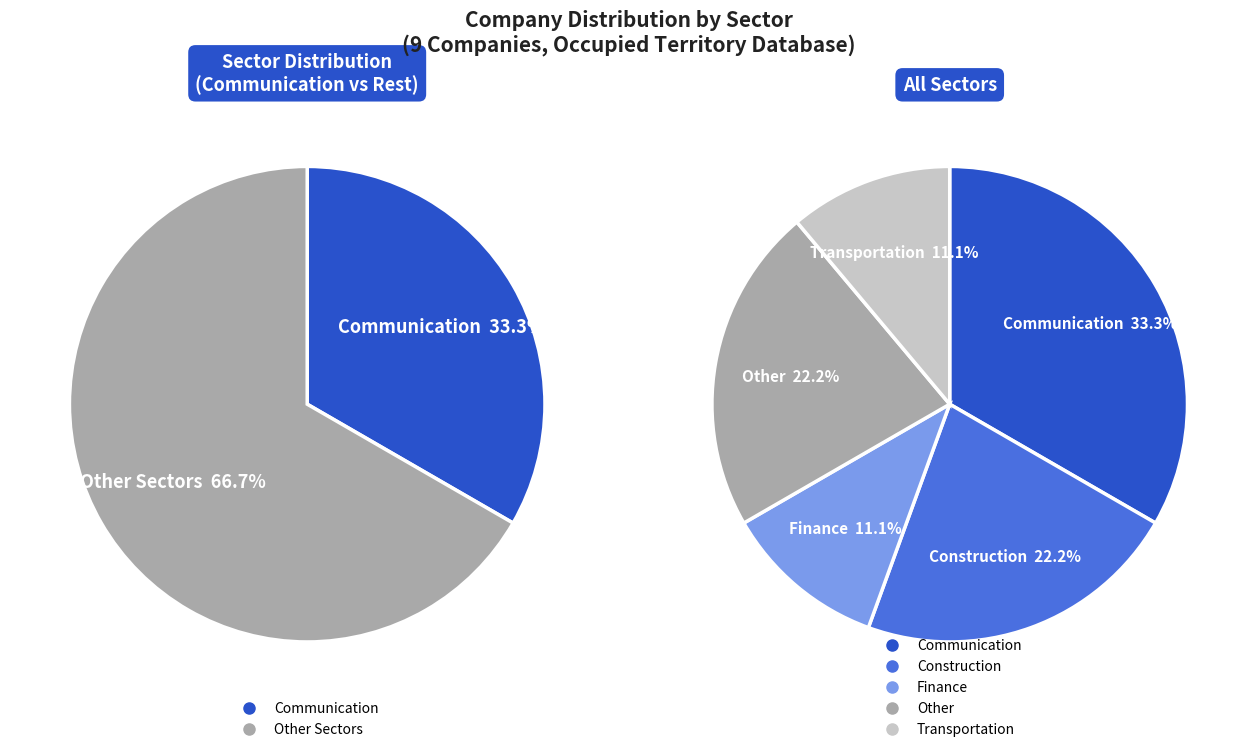

True or false: Other accounts for 11% of the total.

False